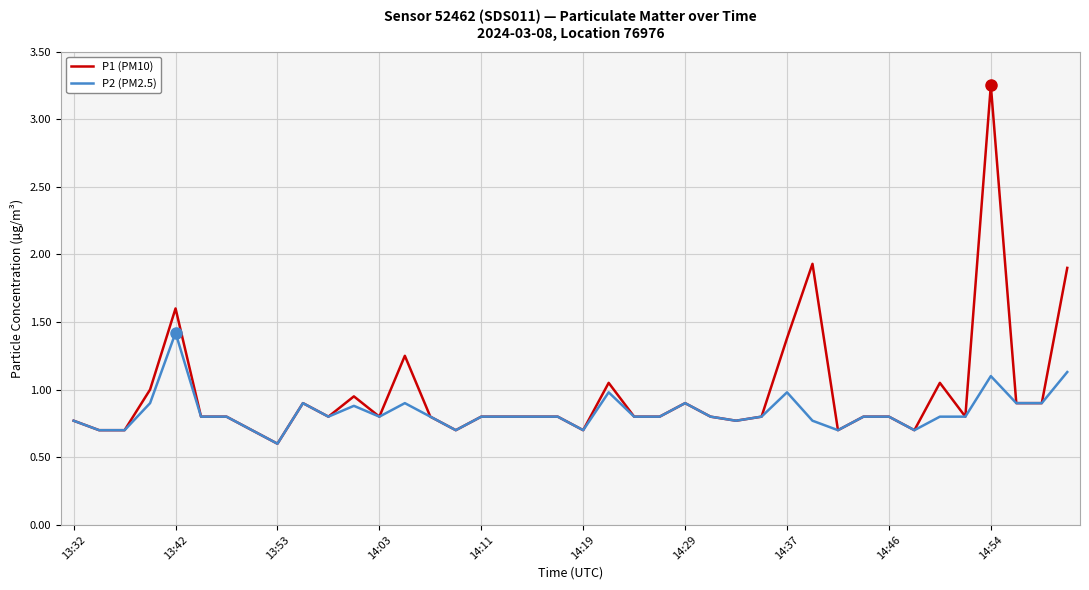

Which series has the largest total across all categories?

P1 (PM10)